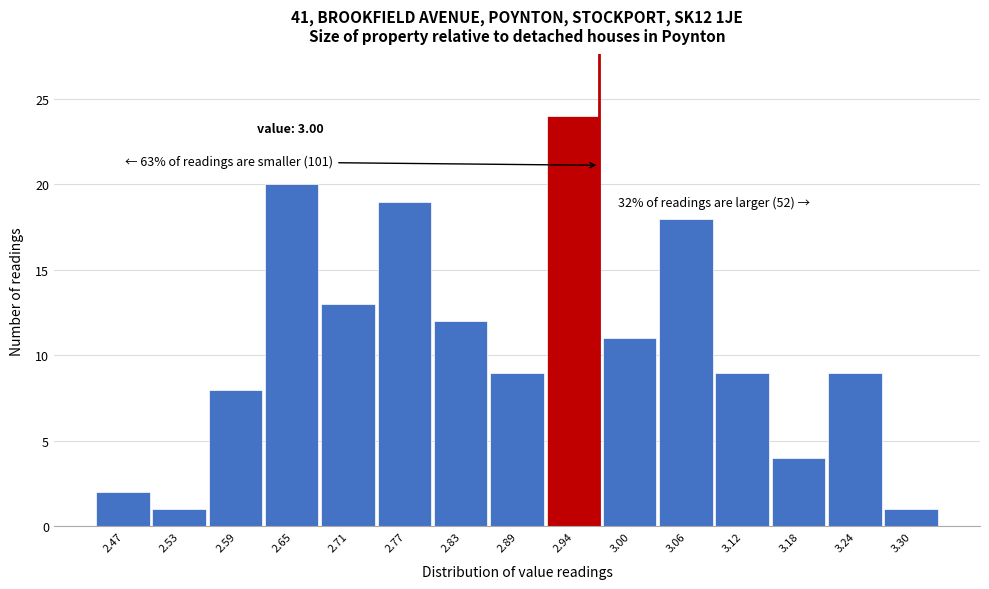

Reading left to right, extract all data points from this chart.

2	1	8	20	13	19	12	9	24	11	18	9	4	9	1